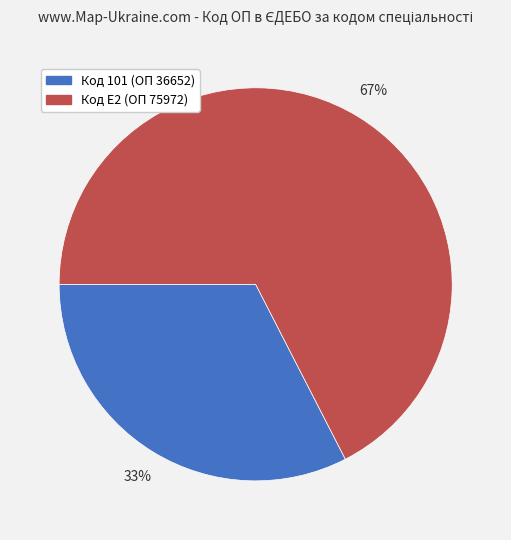

To the nearest percent, what is the average slice percentage?

50%